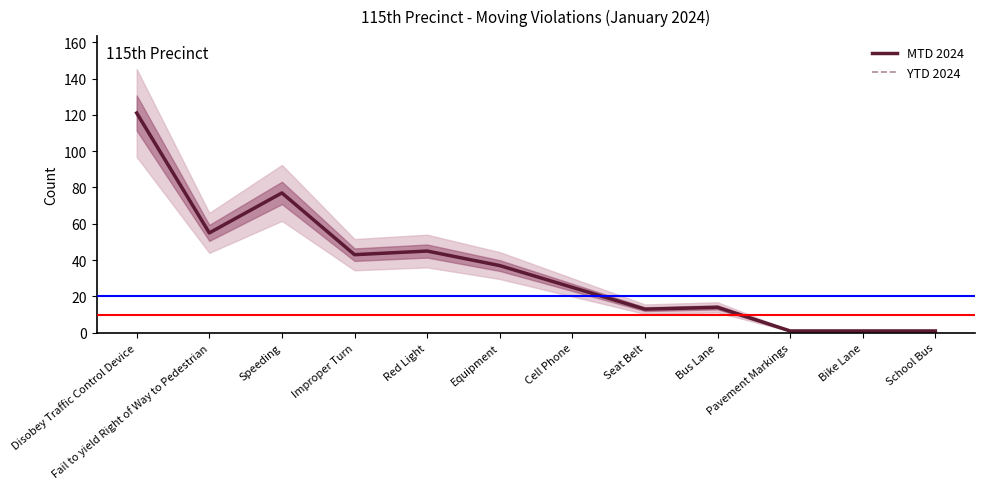

What is the sum of all YTD 2024 values?

433